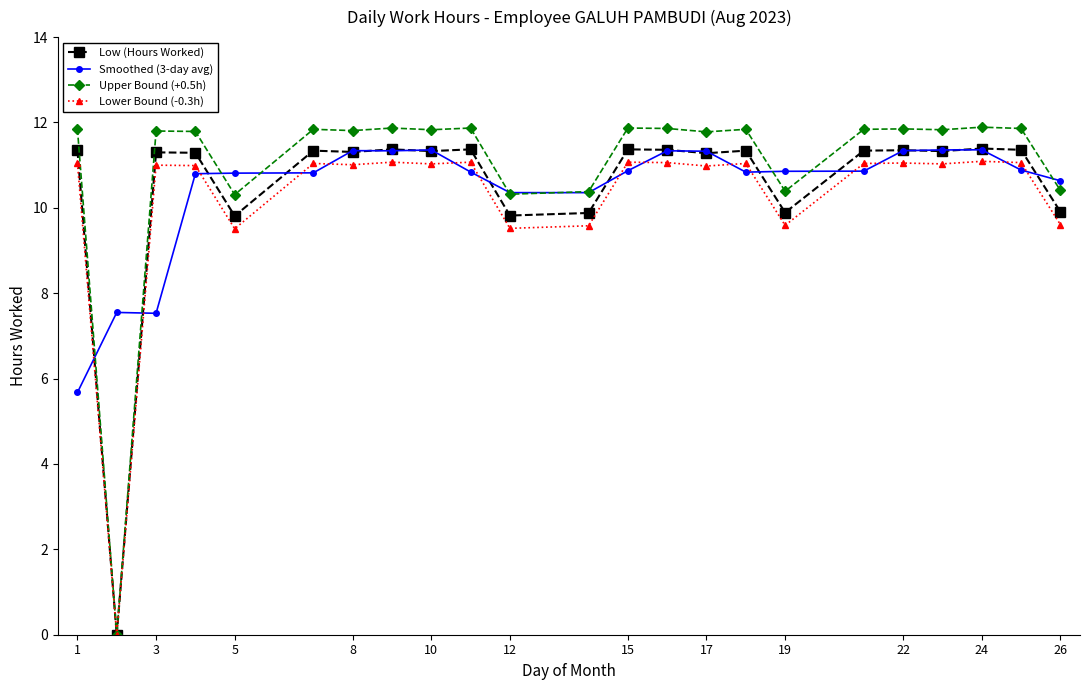

What is the highest value of the Low (Hours Worked) series?

11.4